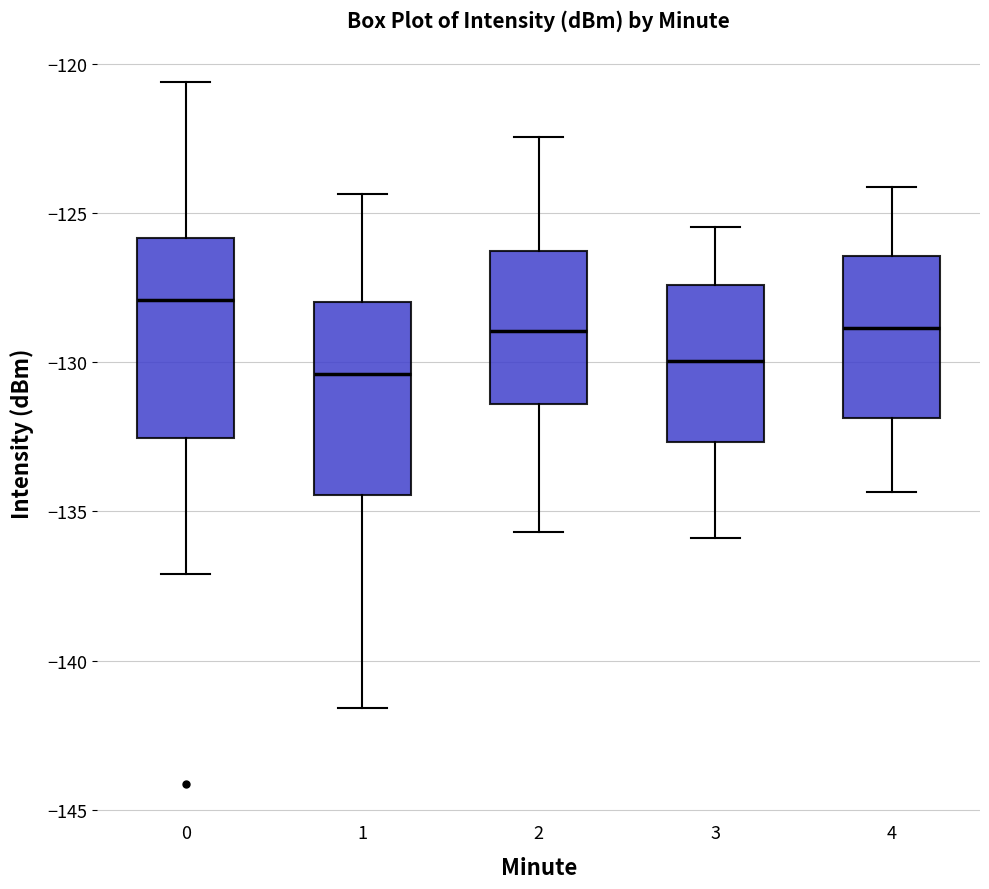

Reading left to right, transcribe this box plot: for each box, give where its median line is, the range the box spans, and where its two whiskers end, as read against the y-axis. The values are not printed on the chart, so give them approximately, as read against the axis.

0: median -128.0, box -132.5 to -126.0, whiskers -137.0 to -120.5
1: median -130.5, box -134.5 to -128.0, whiskers -141.5 to -124.5
2: median -129.0, box -131.5 to -126.5, whiskers -135.5 to -122.5
3: median -130.0, box -132.5 to -127.5, whiskers -136.0 to -125.5
4: median -129.0, box -132.0 to -126.5, whiskers -134.5 to -124.0